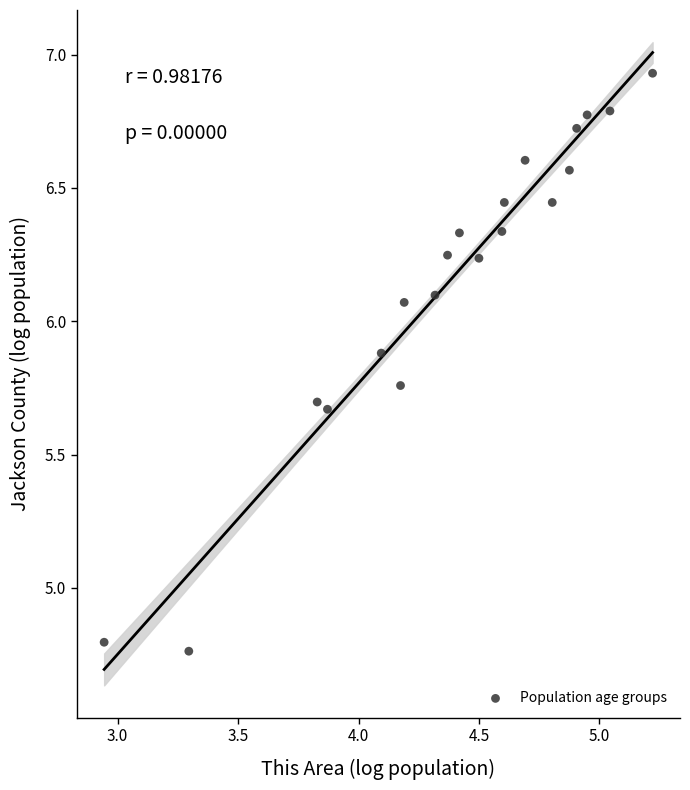

What is the range of X values (max minus min)?

2.3